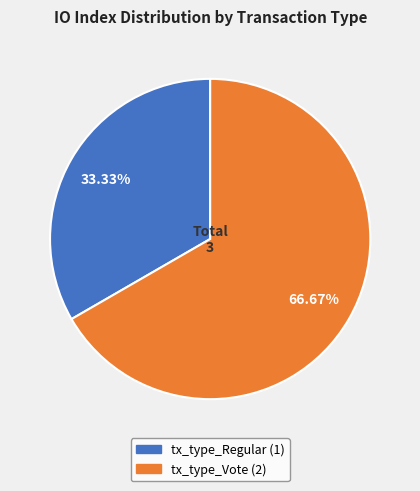

Is there a majority slice in this chart?

Yes